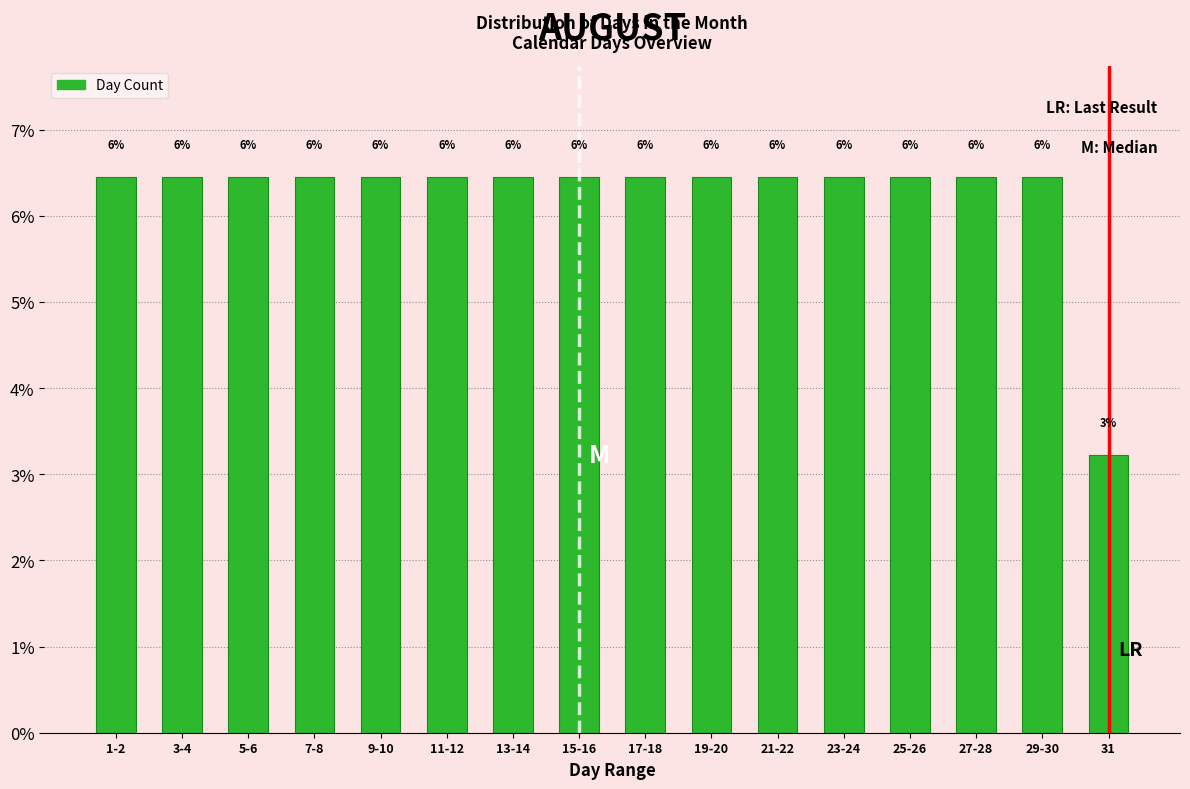

How many bars are there in total?

16